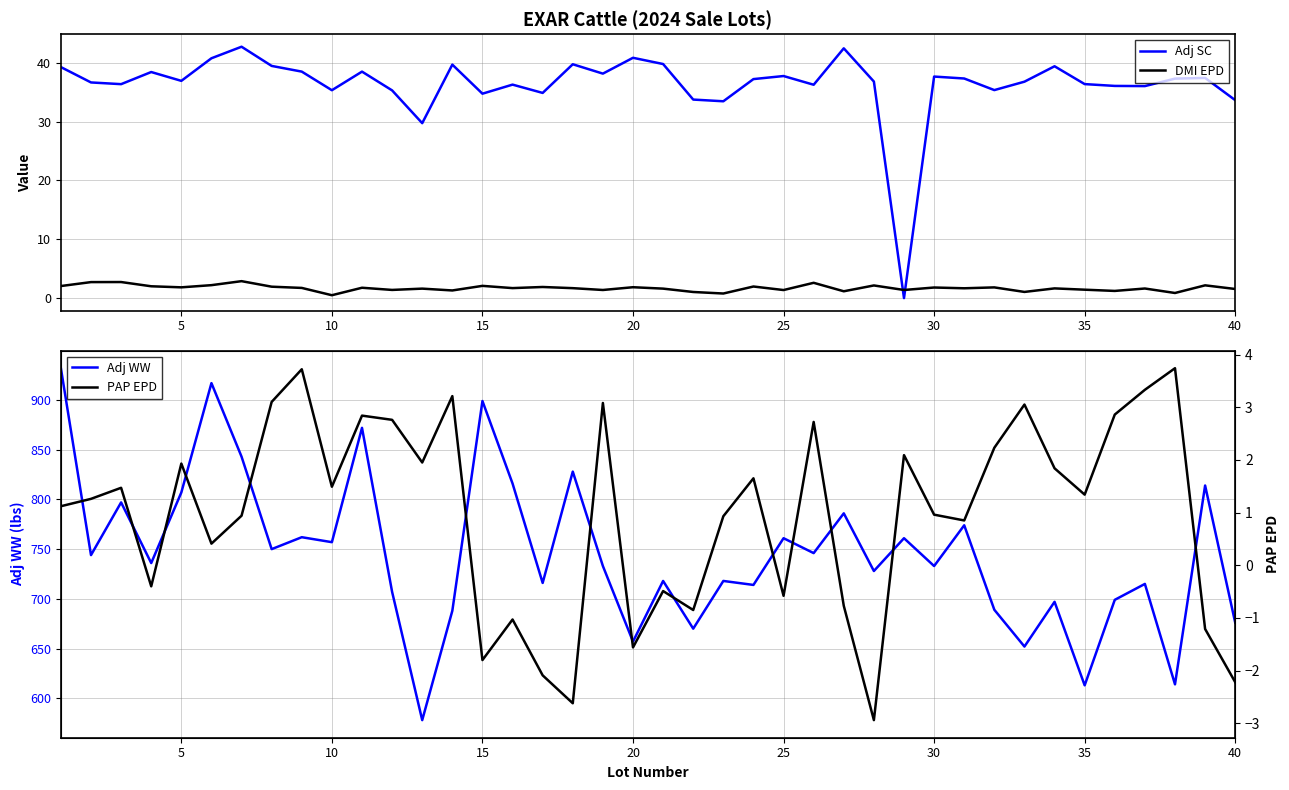

How many interior local valleys does the DMI EPD series have?

14